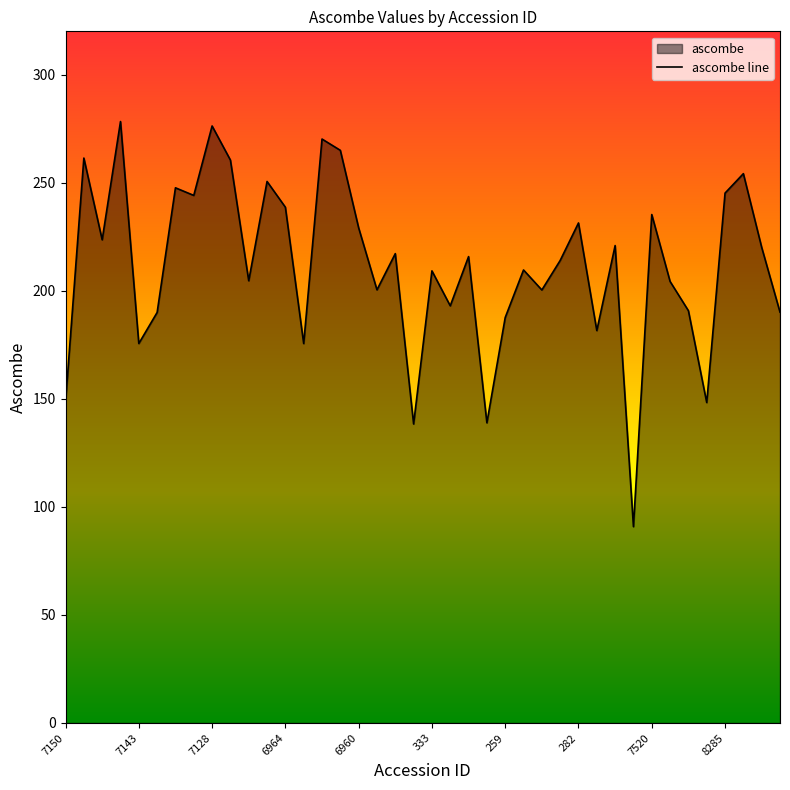

What is the difference between the values at 7126 and 7141?

70.5